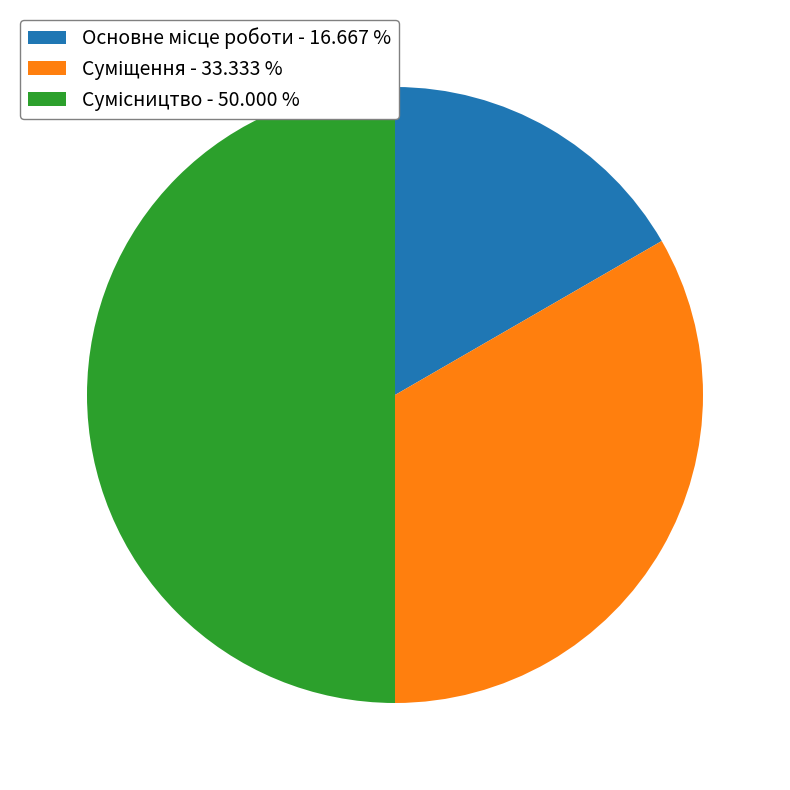

How many slices are in this pie chart?

3